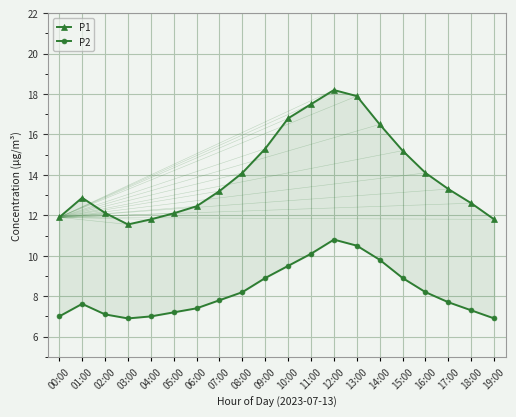

Between 03:00 and 14:00, which series saw the biggest shift?

P1